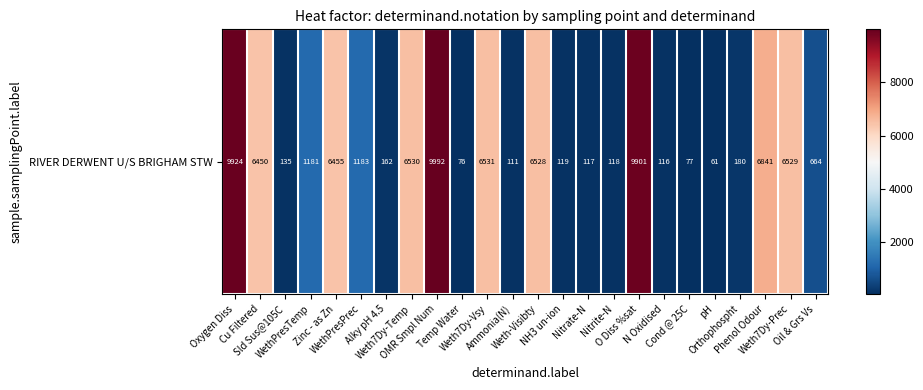

What is the difference between the values at WethPresTemp and N Oxidised?

1065